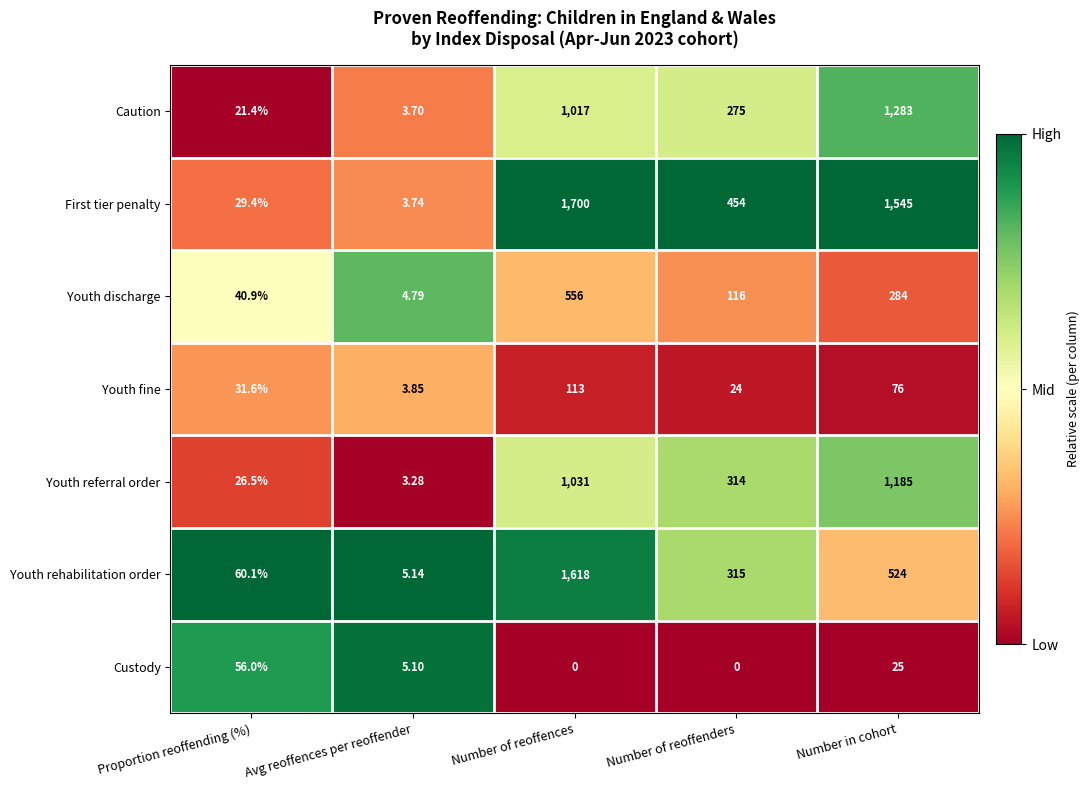

Rank the categories by Youth referral order value from highest to lowest.

Number in cohort, Number of reoffences, Number of reoffenders, Proportion reoffending (%), Avg reoffences per reoffender